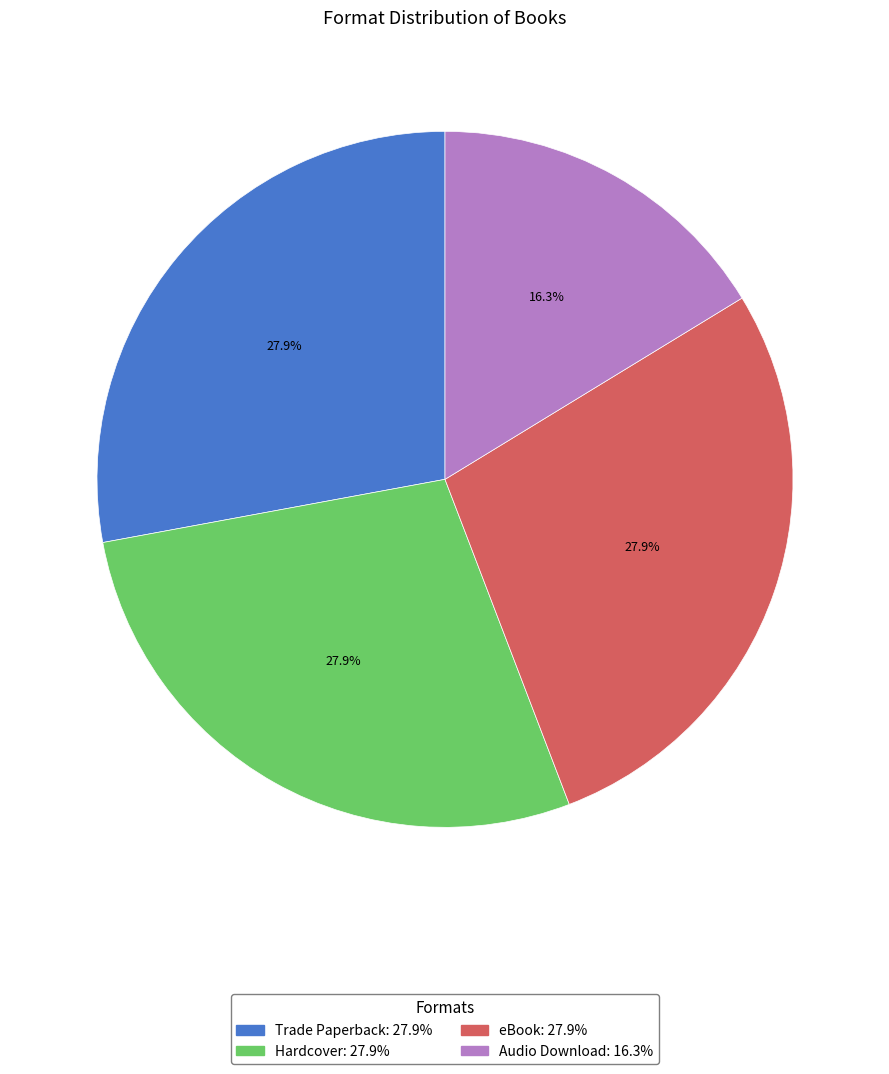

Does Audio Download account for over 50% of the chart?

No